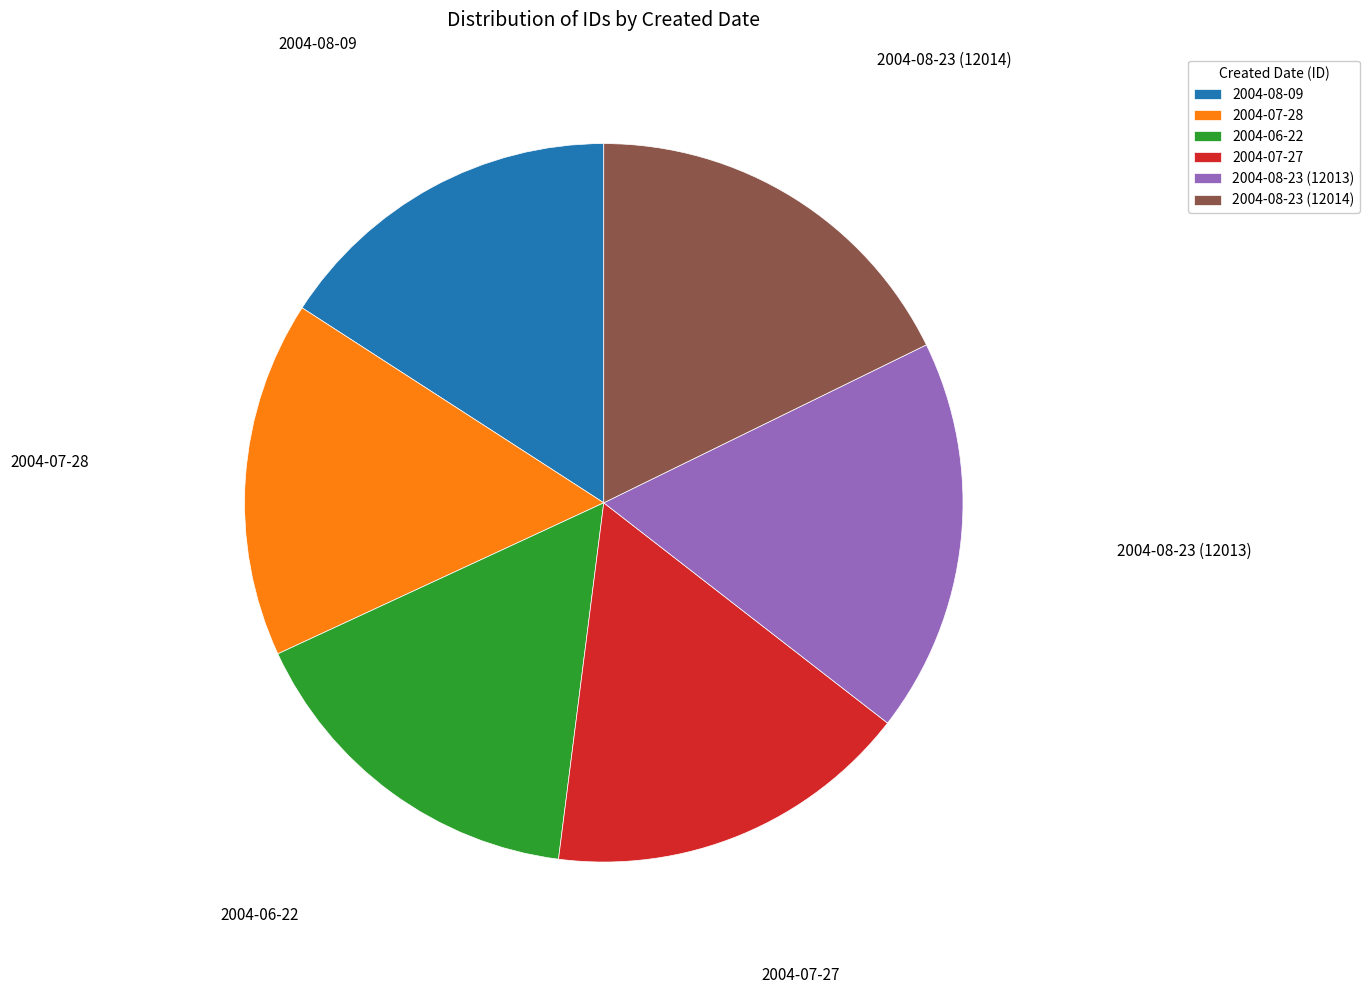

Count the number of slices in the pie.

6